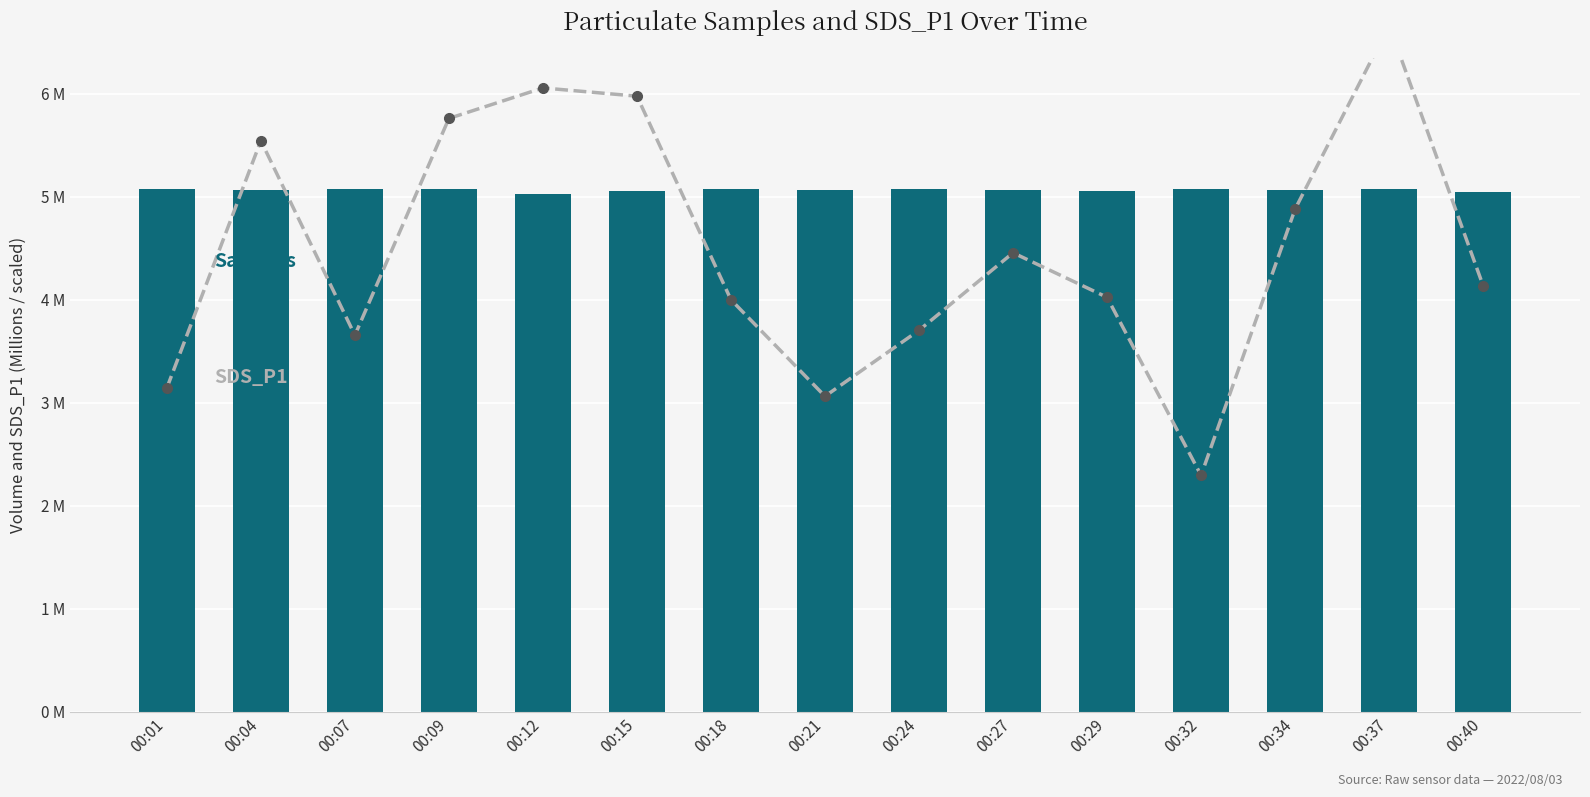

Is the value of Samples at 00:09 greater than the value of SDS_P1 at 00:21?

Yes